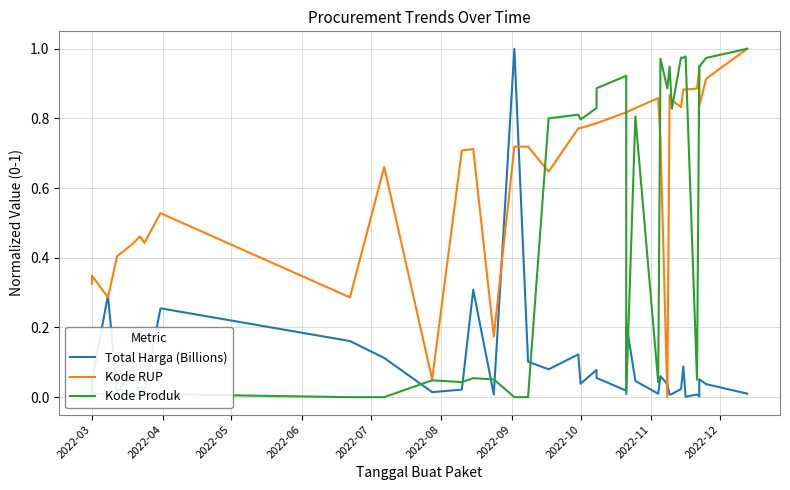

What is the sum of all Kode RUP values?

25.3